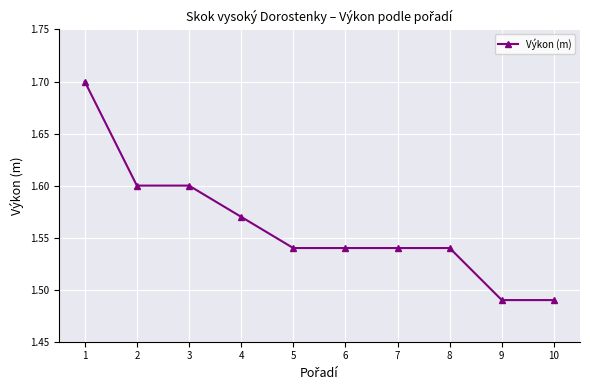

How many data points does each series have?

10